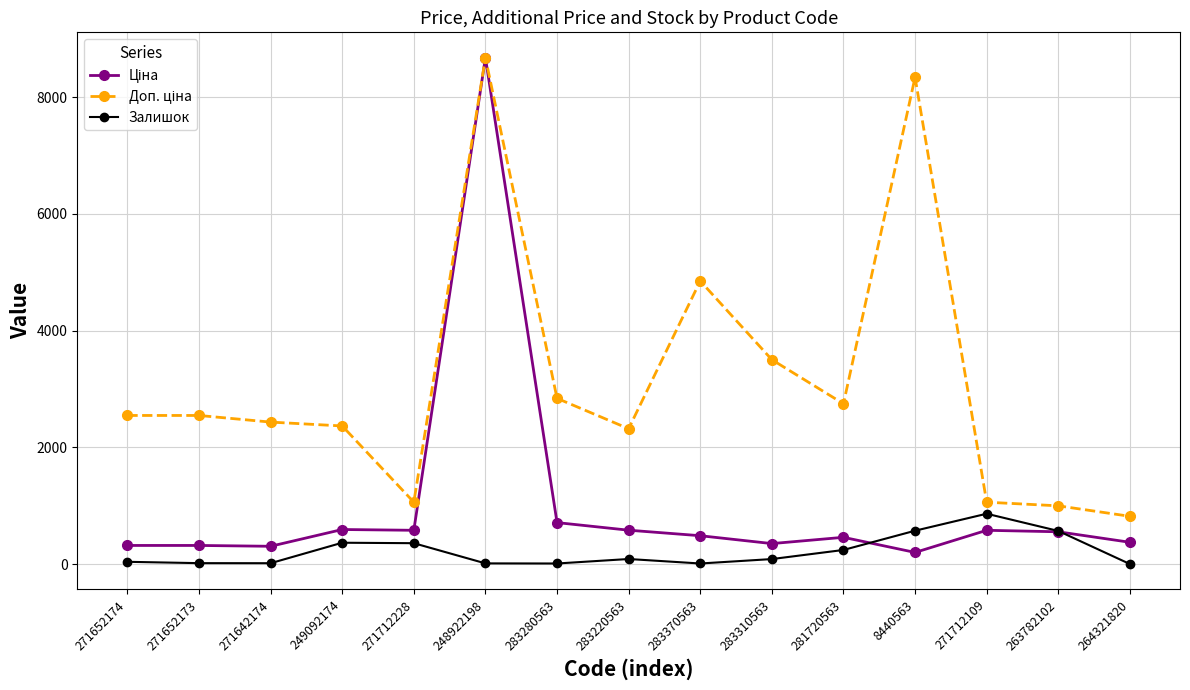

At which category is the sum across all series the highest?

248922198